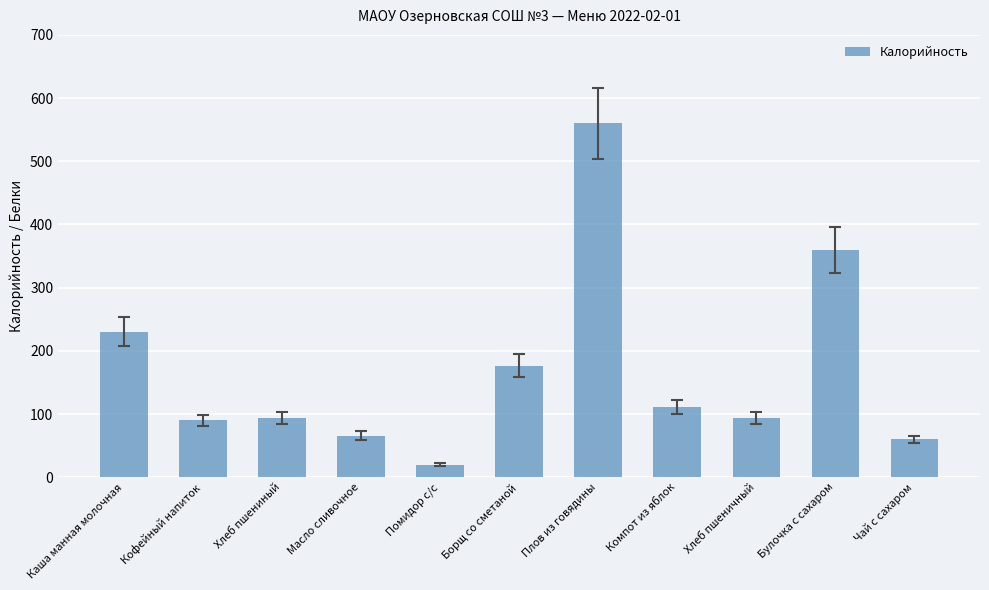

What is the greatest value displayed?

560.0